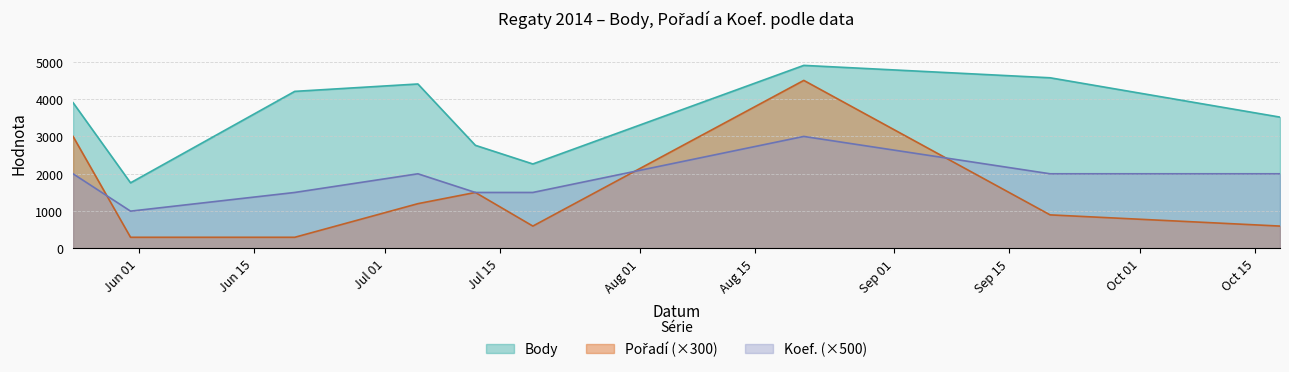

Rank the series by their average value, from highest to lowest.

Body, Koef., Pořadí